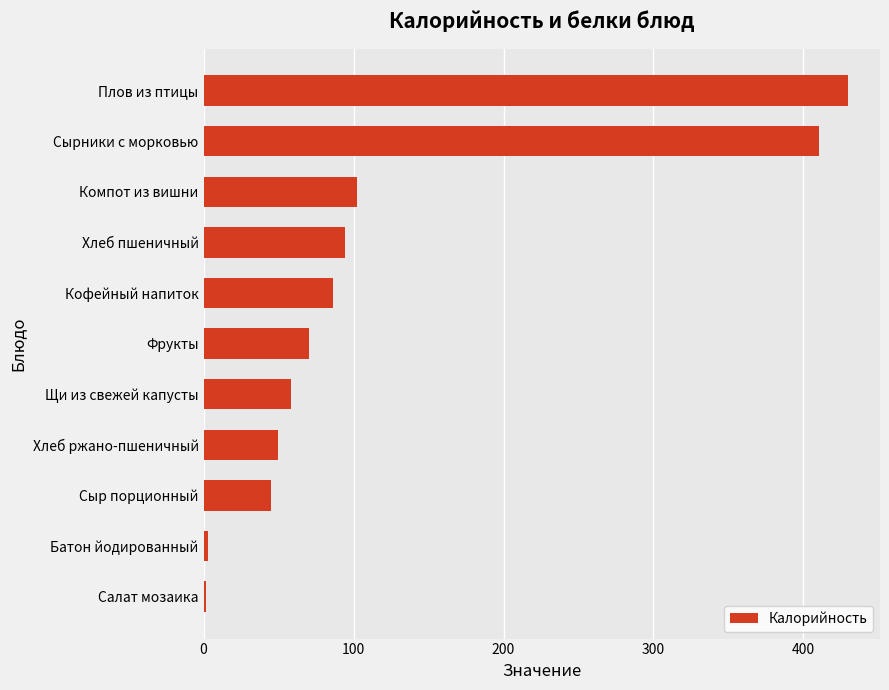

What is the minimum value shown in the chart?

1.9